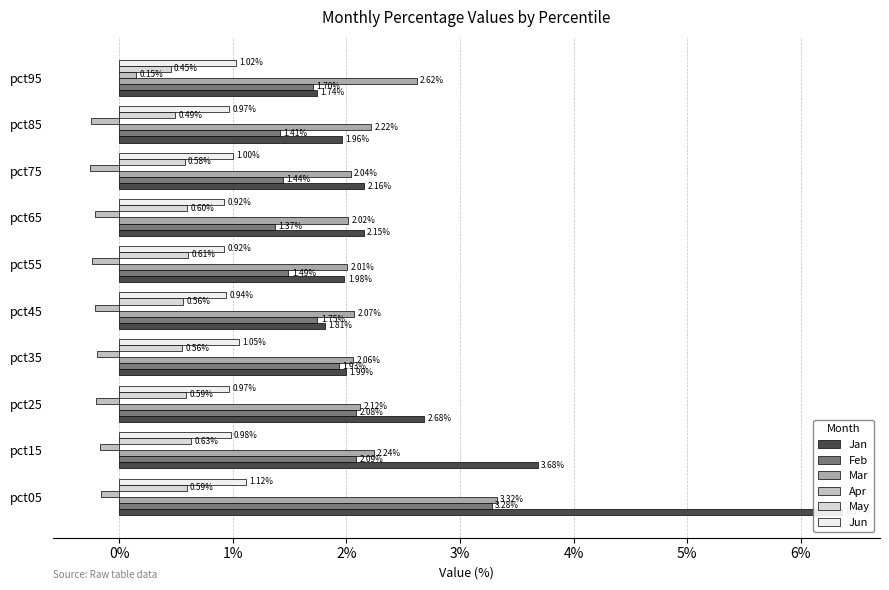

True or false: Apr has a value of -0.2 at pct25.

True